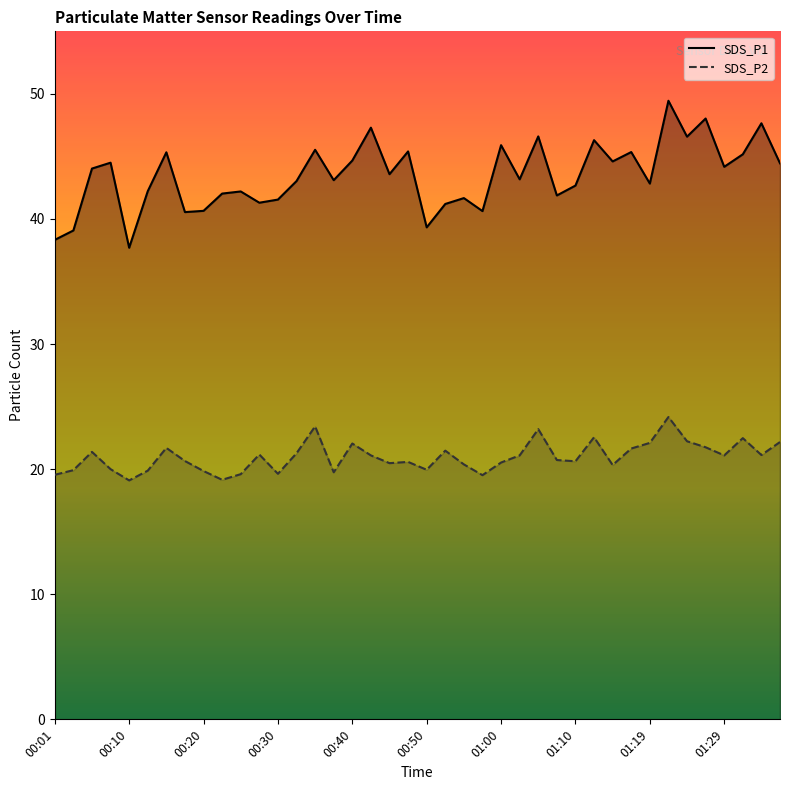

At how many categories does at least one series exceed 40?

36